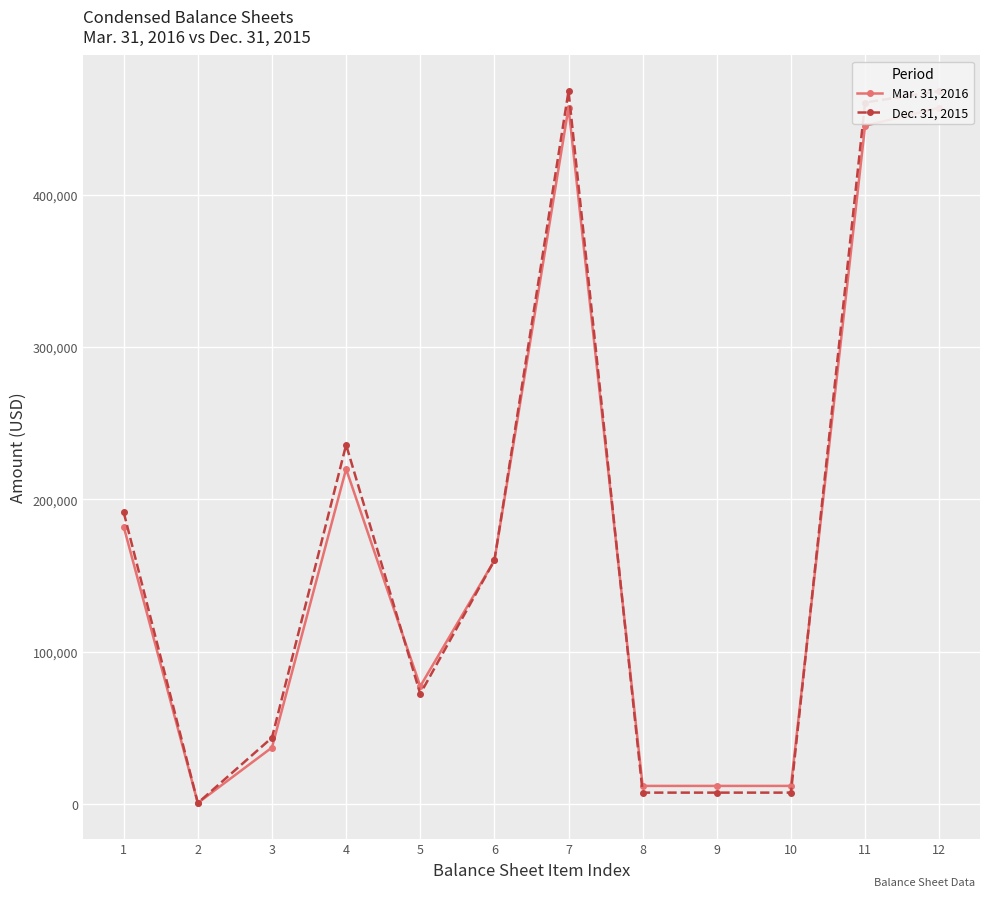

What are all the series names shown in the legend?

Mar. 31, 2016, Dec. 31, 2015